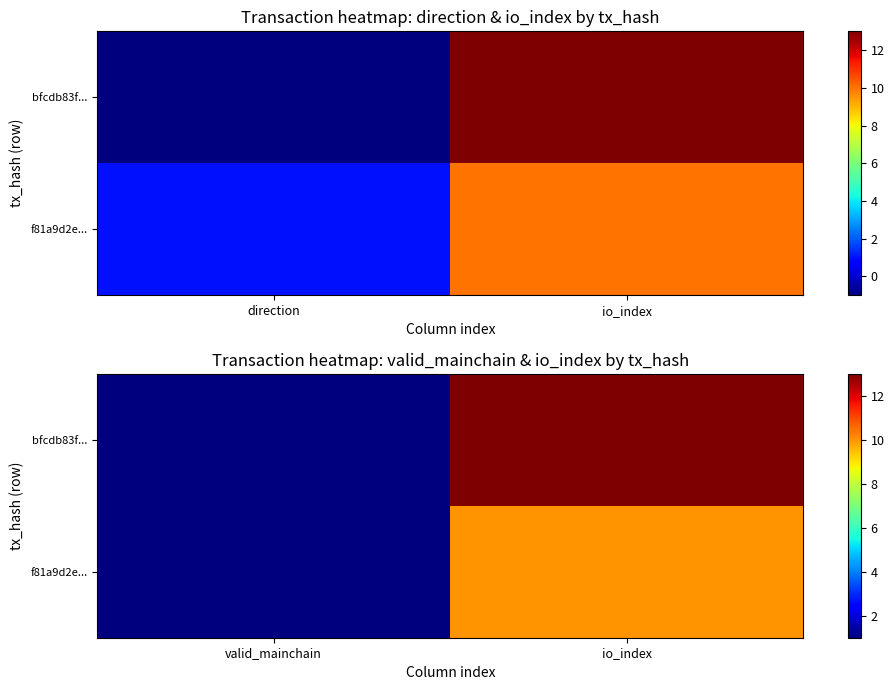

What is the difference between the maximum and minimum values in the bfcdb83f... series?

12